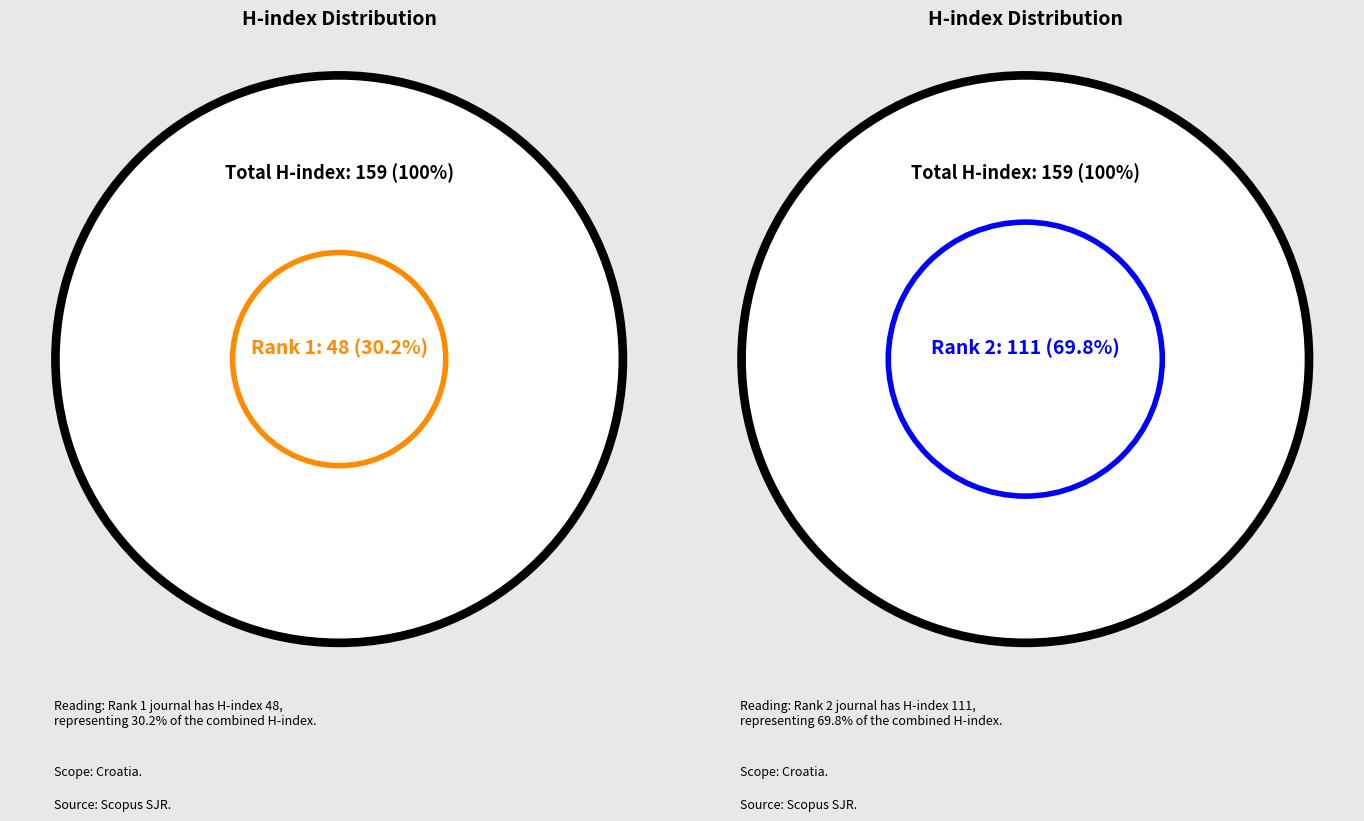

Which has a higher value, 2 or 1?

2